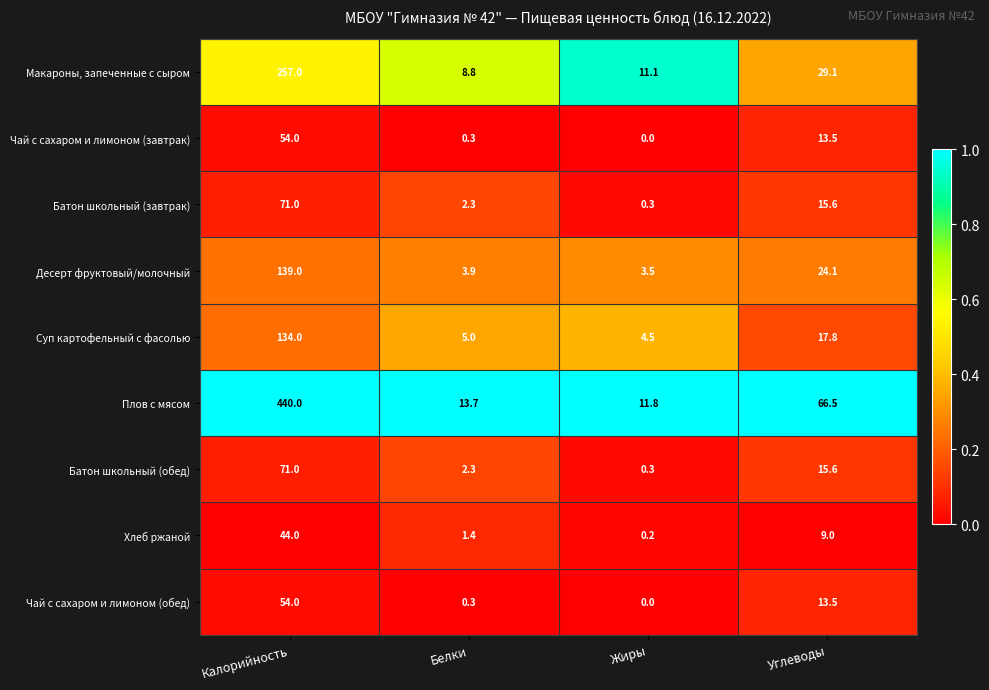

Rank the categories by Батон школьный (обед) value from lowest to highest.

Жиры, Белки, Углеводы, Калорийность